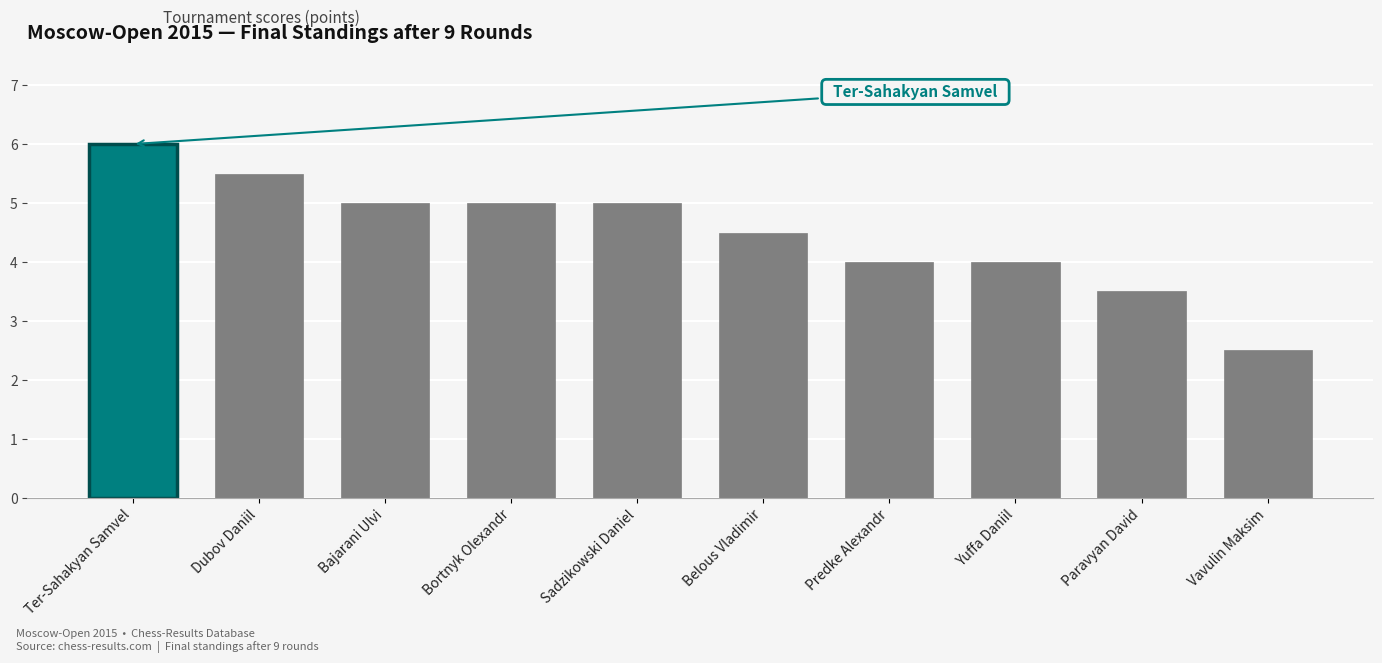

Count the values in the range 4 to 5.

6